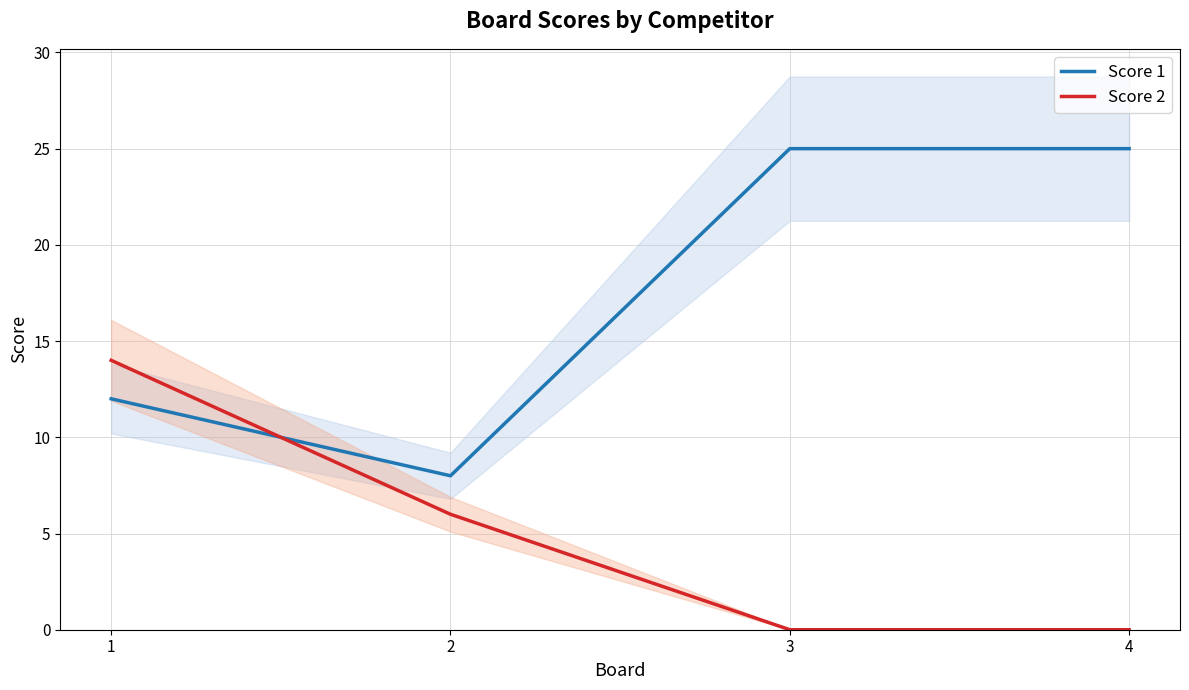

Reading left to right, extract all data points from this chart.

Score 1: 12	8	25	25
Score 2: 14	6	0	0